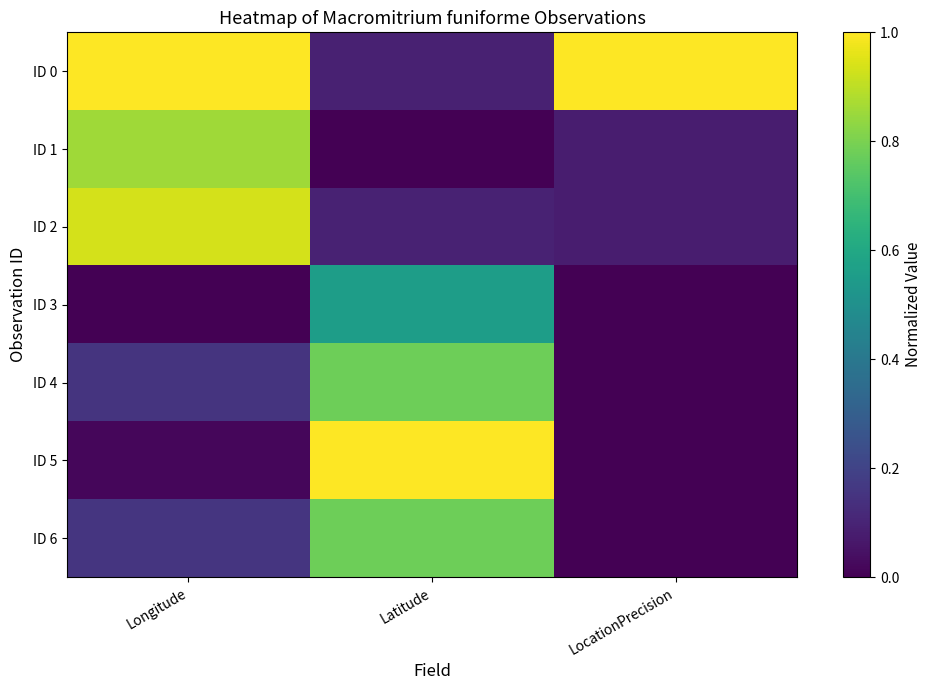

Reading left to right, extract all data points from this chart.

ID 0: Longitude=1.0	Latitude=0.1	LocationPrecision=1.0
ID 1: Longitude=0.9	Latitude=0.0	LocationPrecision=0.1
ID 2: Longitude=0.9	Latitude=0.1	LocationPrecision=0.1
ID 3: Longitude=0.0	Latitude=0.6	LocationPrecision=0.0
ID 4: Longitude=0.2	Latitude=0.8	LocationPrecision=0.0
ID 5: Longitude=0.0	Latitude=1.0	LocationPrecision=0.0
ID 6: Longitude=0.2	Latitude=0.8	LocationPrecision=0.0